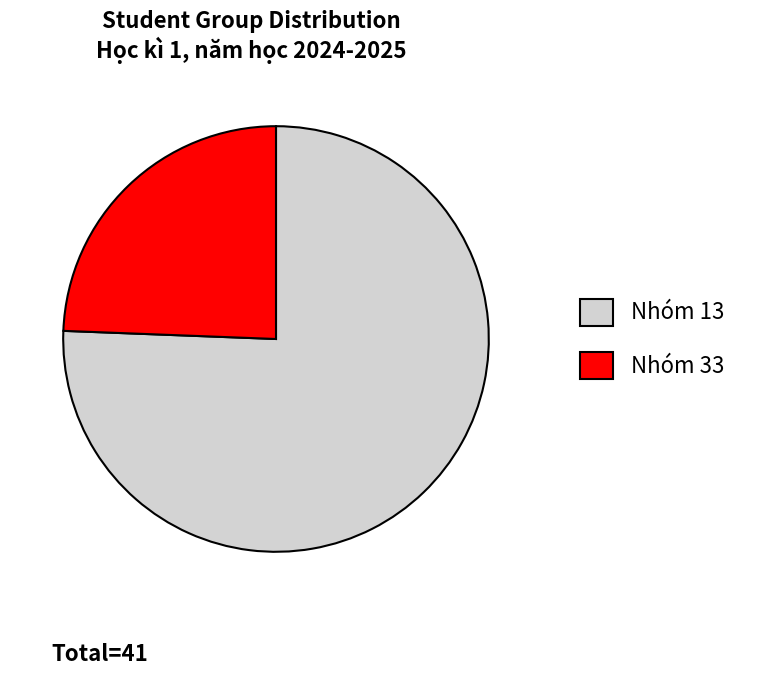

Combined, do Nhóm 33 and Nhóm 13 account for over 50%?

Yes